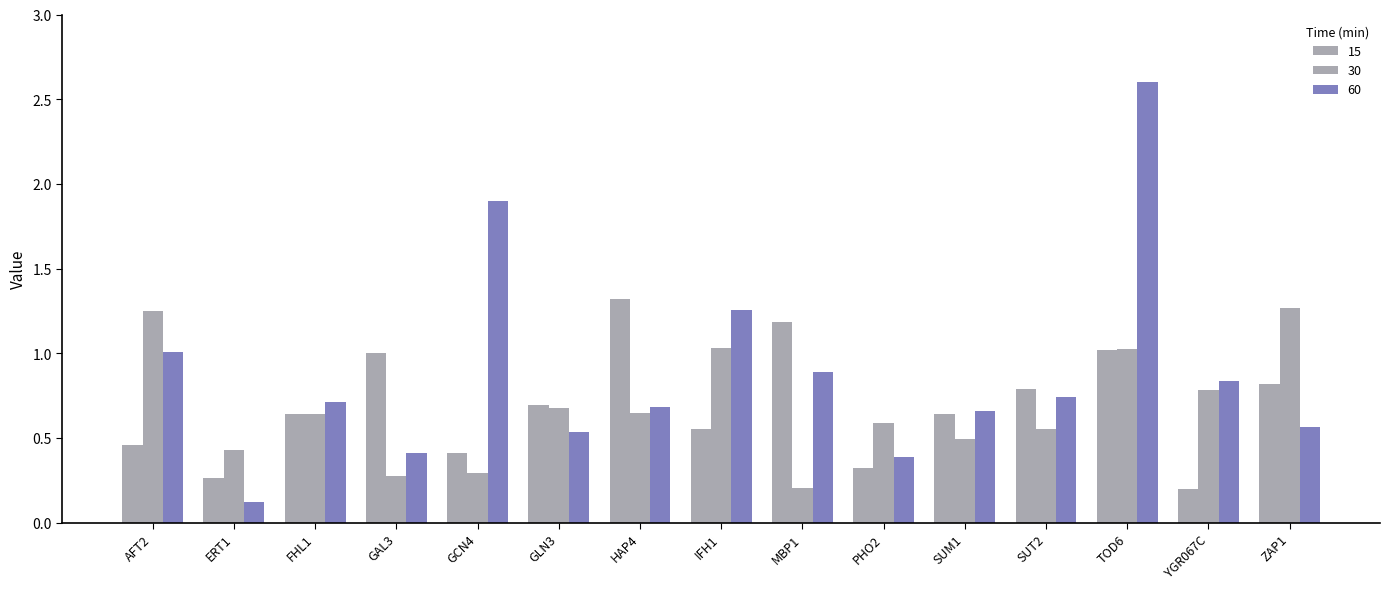

How many bars are there in total?

45